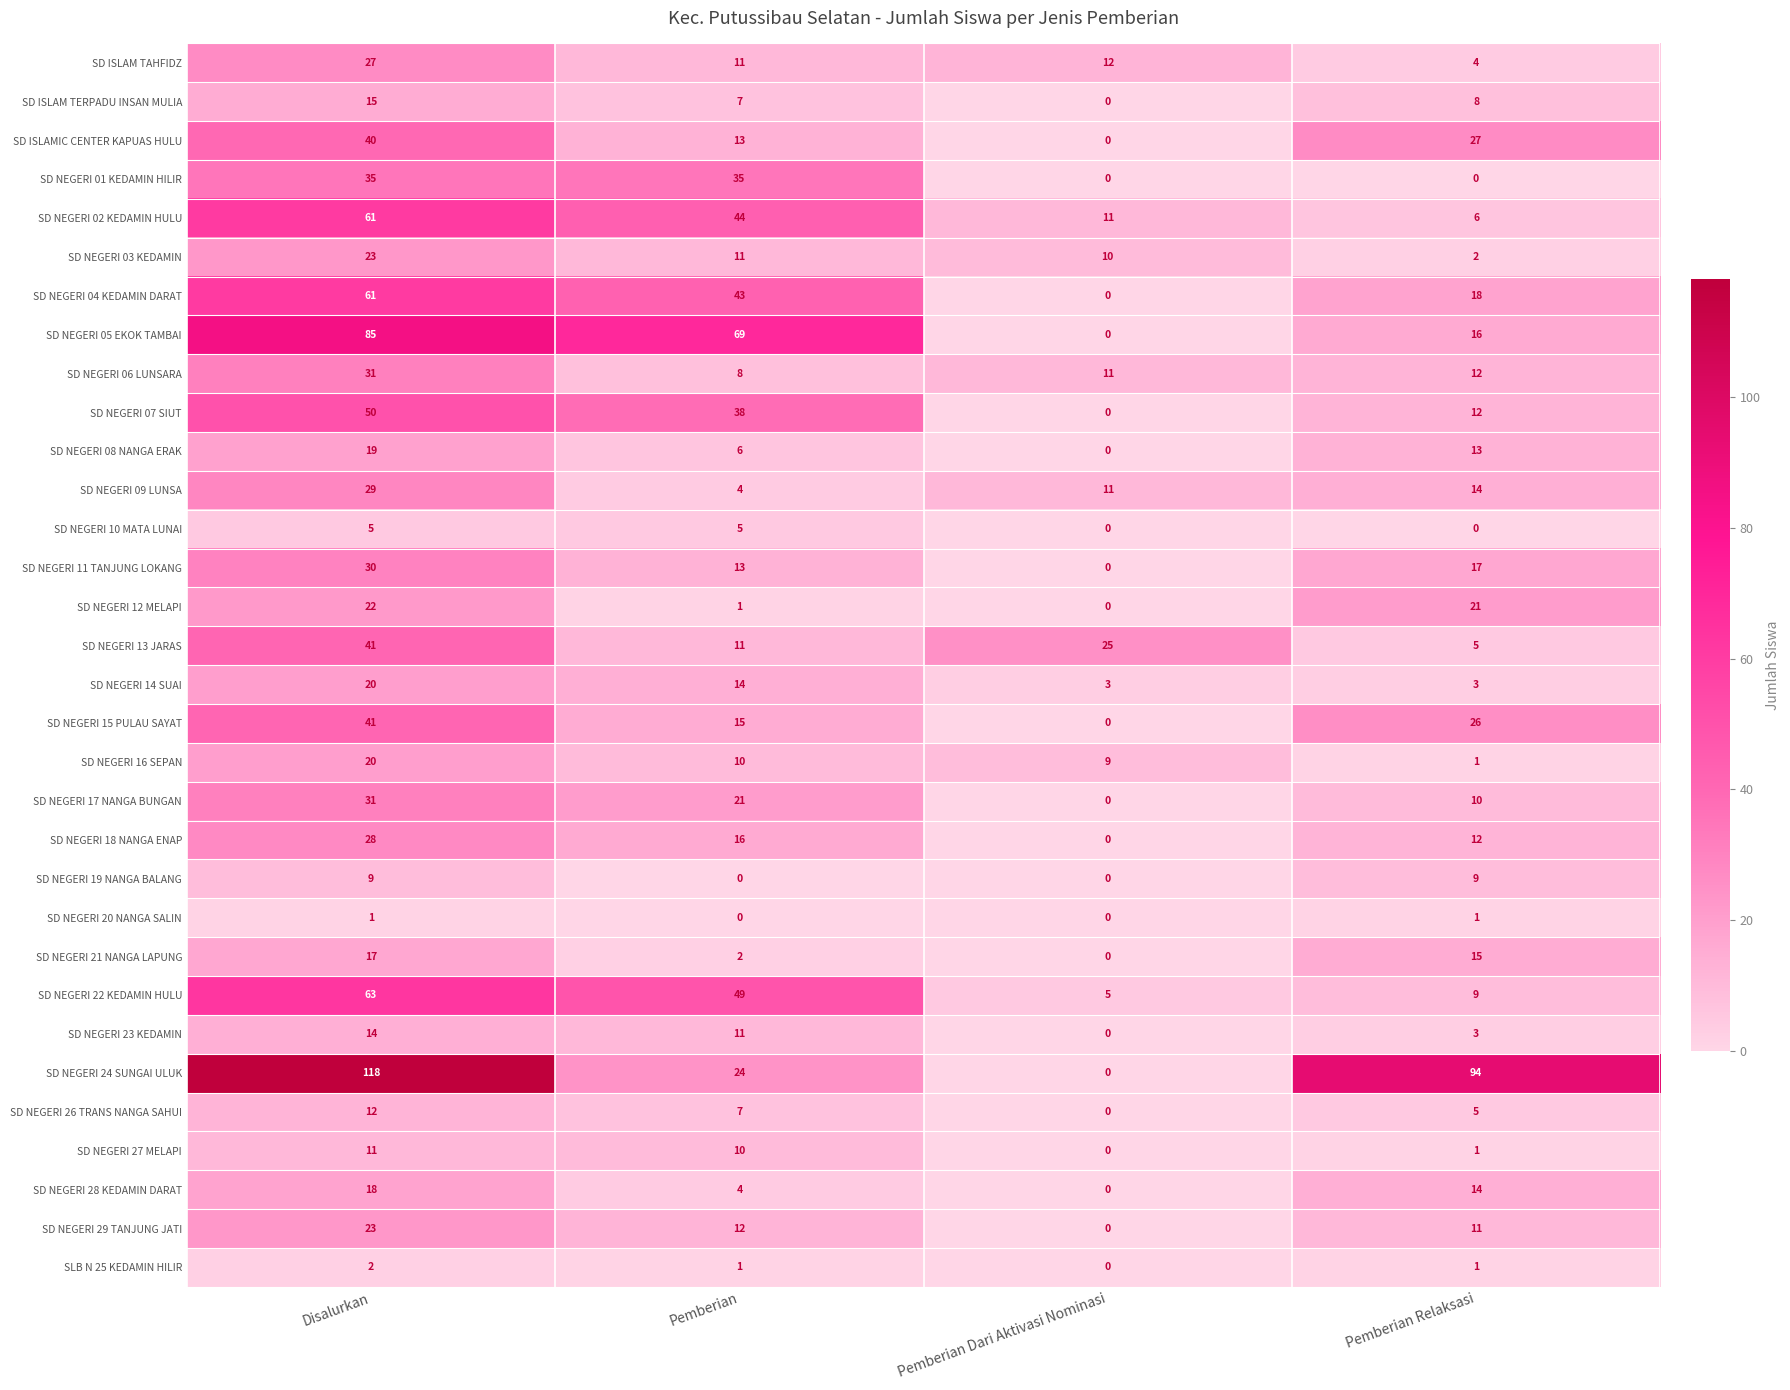

What is the minimum value for SD NEGERI 09 LUNSA?

4